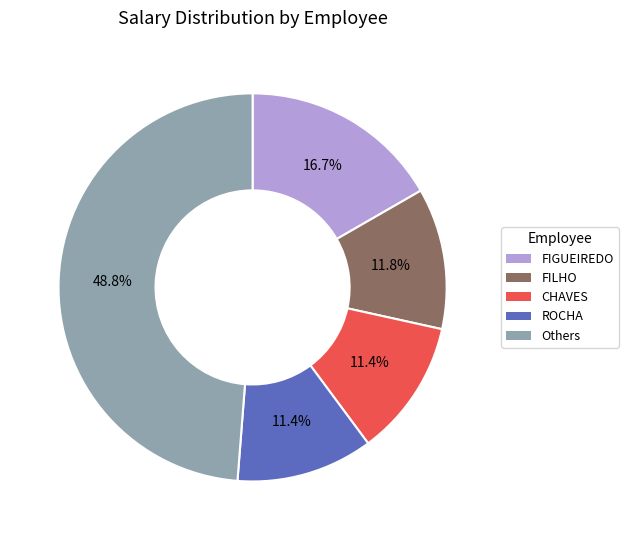

Is there any slice that represents more than half of the pie?

No